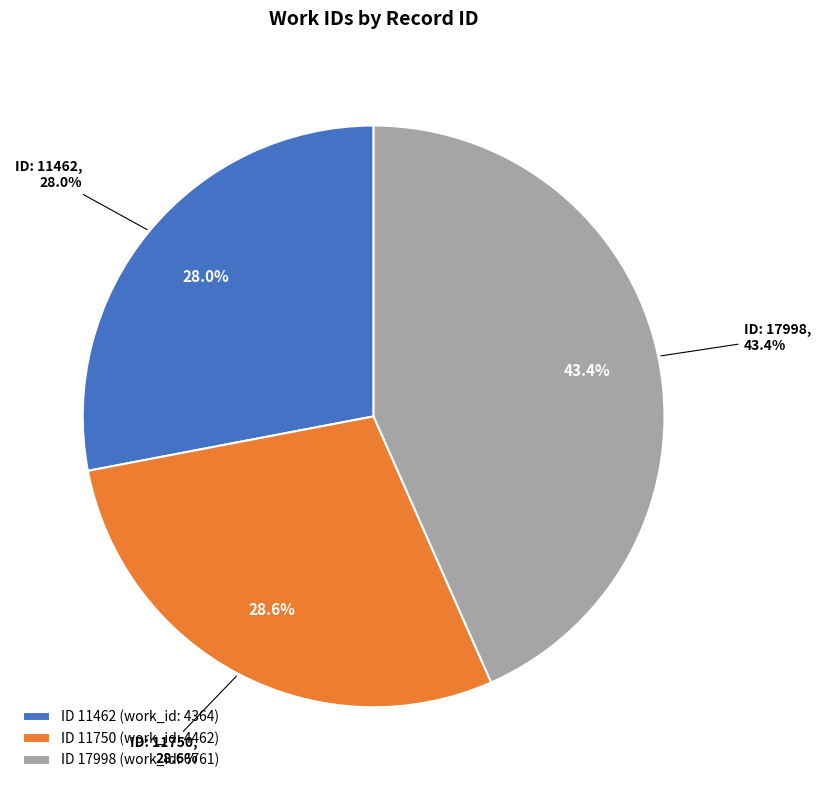

How many slices are in this pie chart?

3